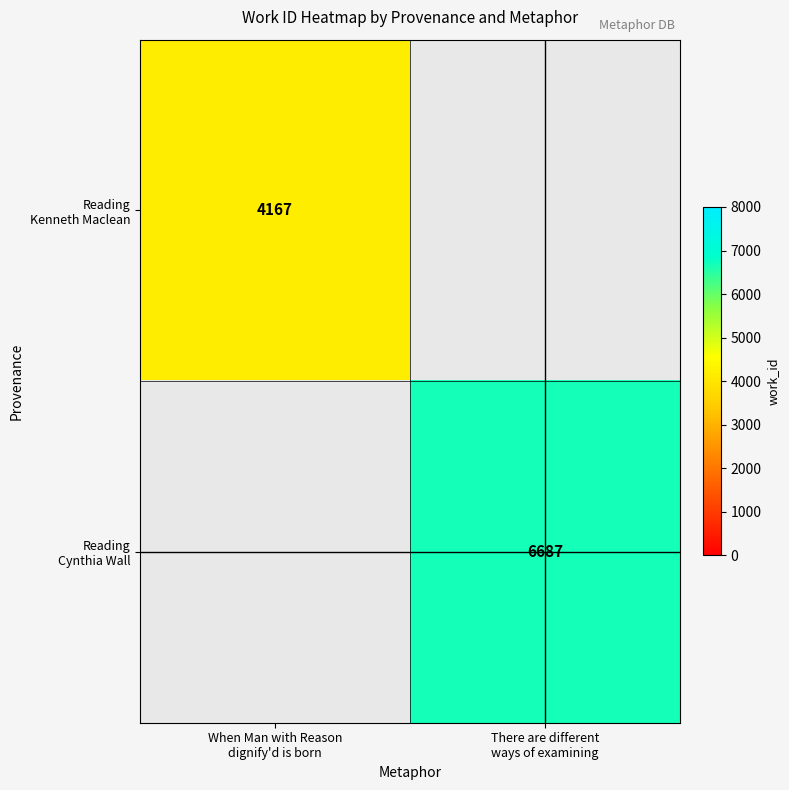

Is it true that Reading Cynthia Wall equals 6687.0 at There are different ways of examining?

True